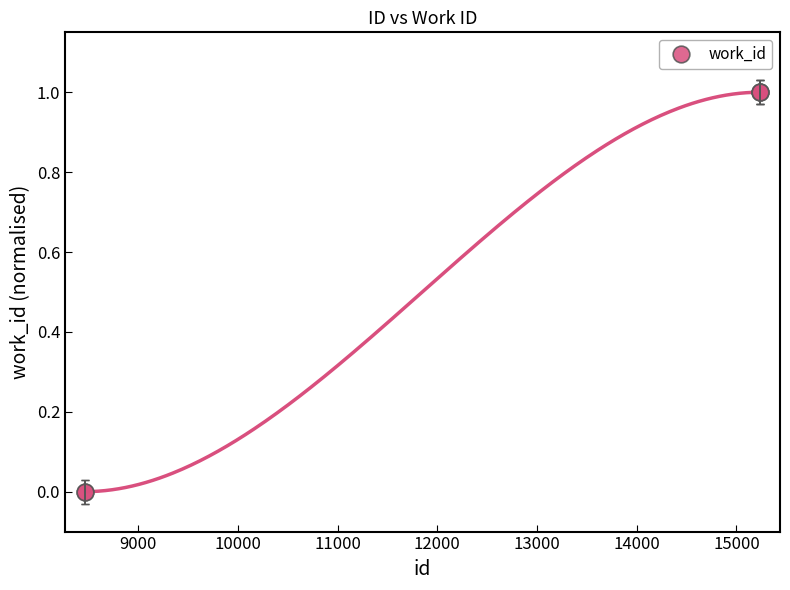

What is the value of the work_id point at the 5th from the left?

1